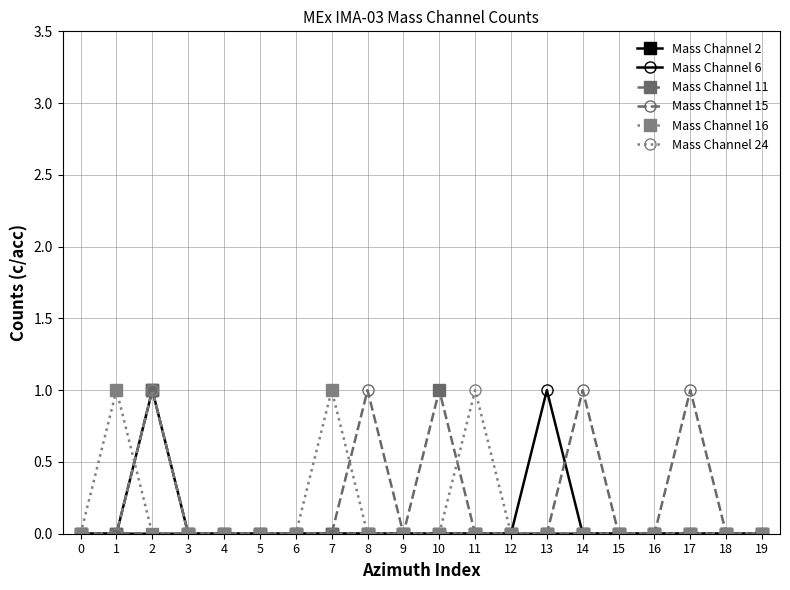

True or false: Mass Channel 15 has more than 1 interior local peaks.

True